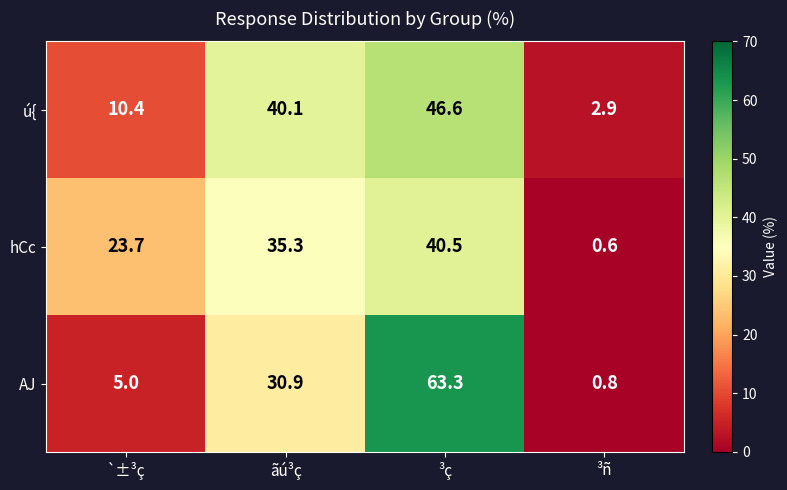

At how many categories does at least one series exceed 40?

2